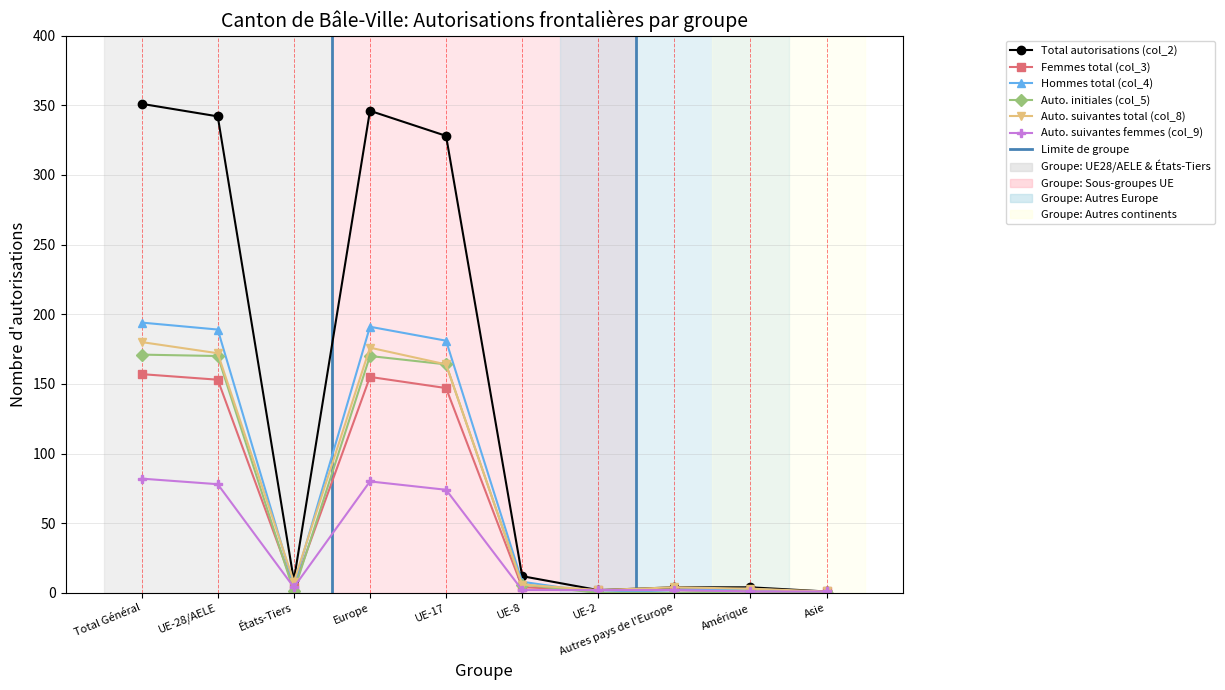

What is the value of the Auto. suivantes femmes (col_9) point at the 5th from the left?

74